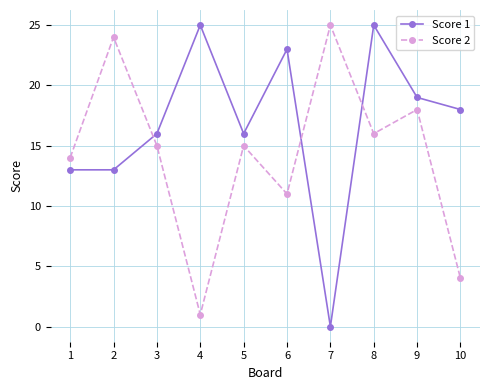

Reading right to left, extract all data points from this chart.

Score 1: 10=18	9=19	8=25	7=0	6=23	5=16	4=25	3=16	2=13	1=13
Score 2: 10=4	9=18	8=16	7=25	6=11	5=15	4=1	3=15	2=24	1=14